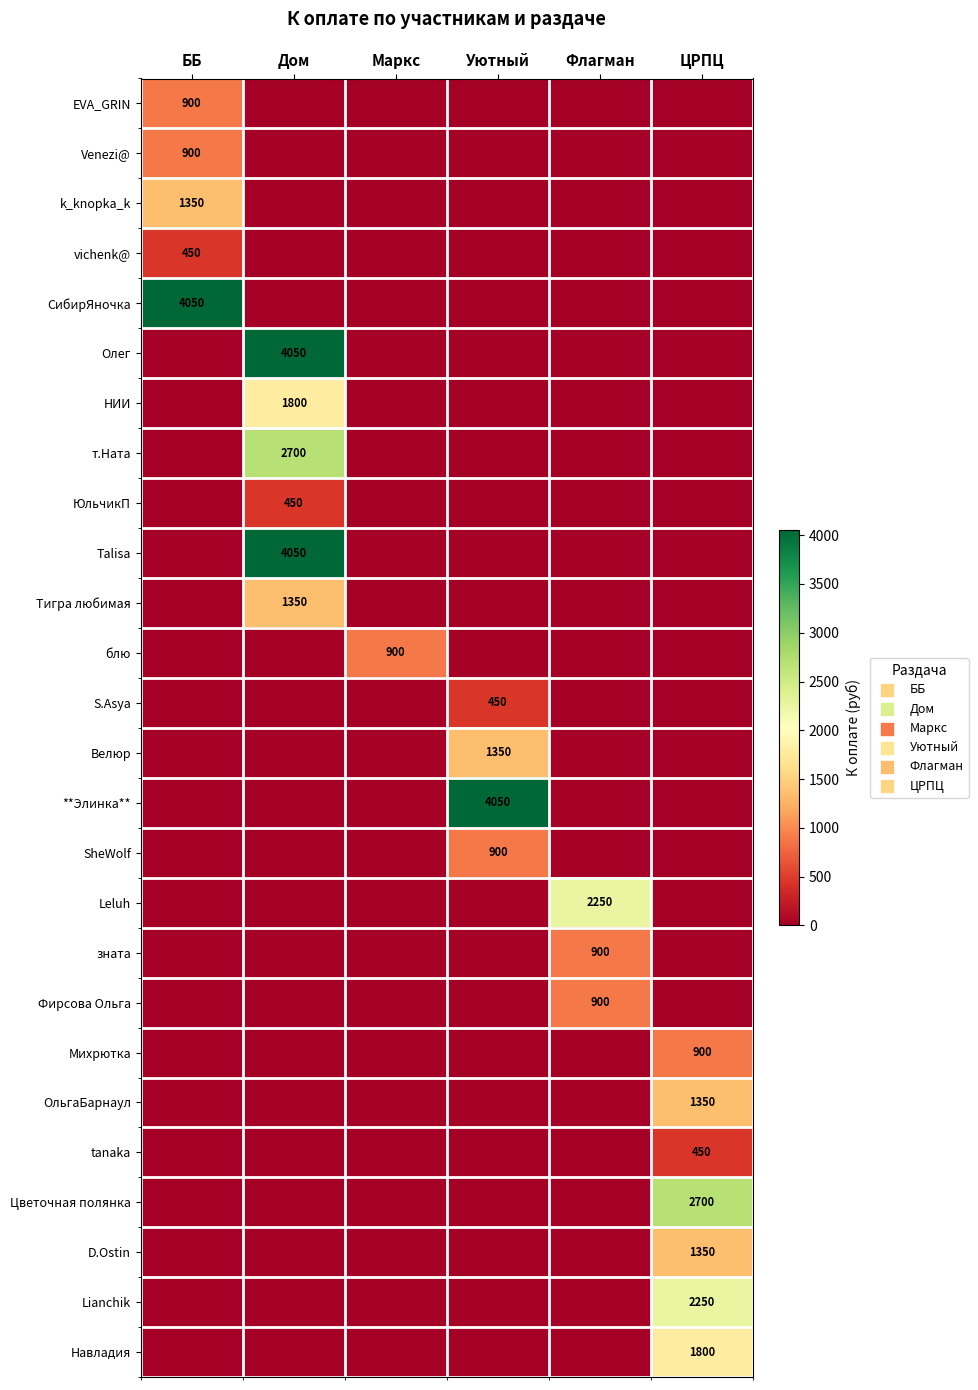

The Фирсова Ольга series shows 1171 at Флагман. True or false?

False